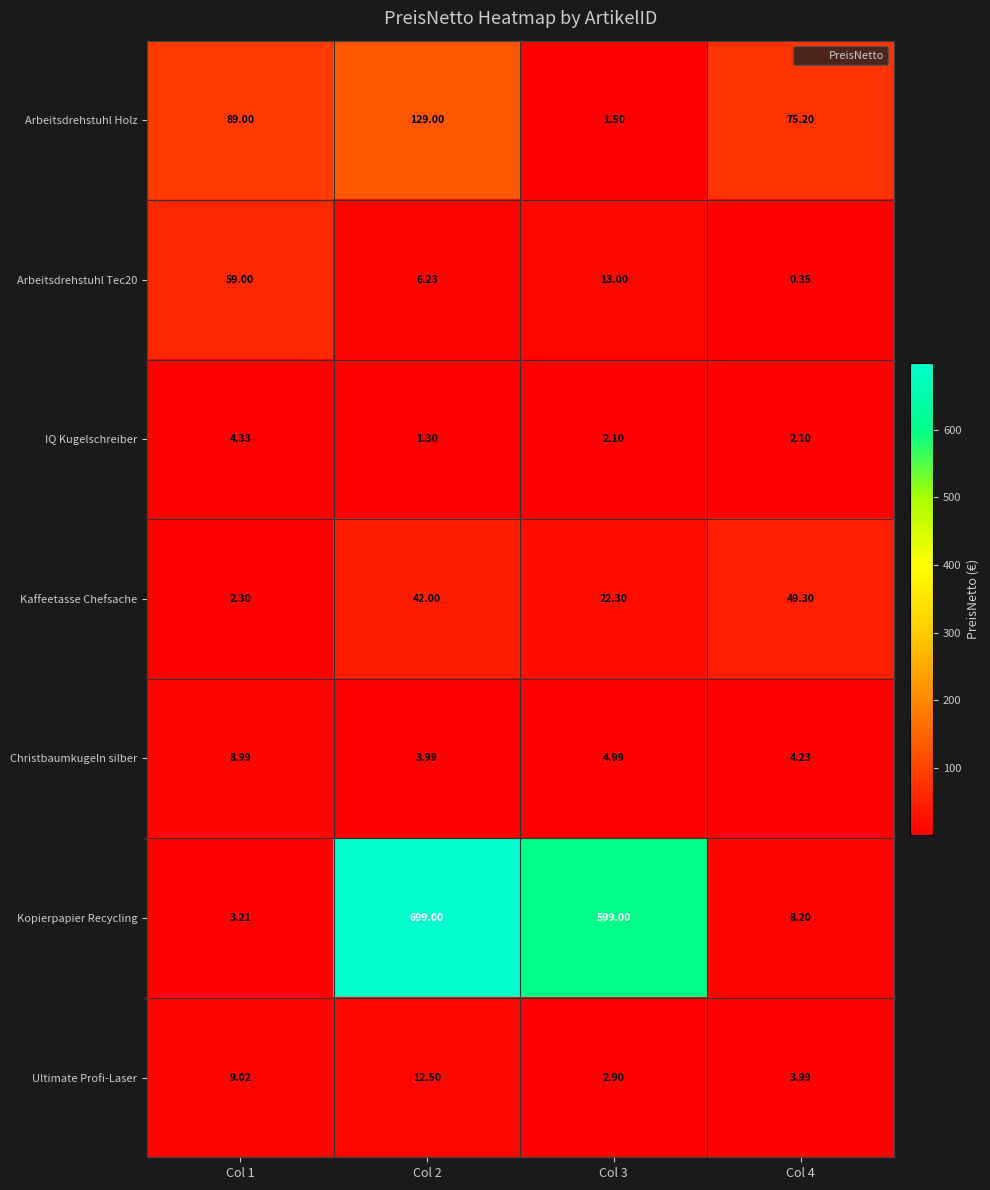

Between Col 1 and Col 2, which series saw the biggest shift?

Kopierpapier Recycling